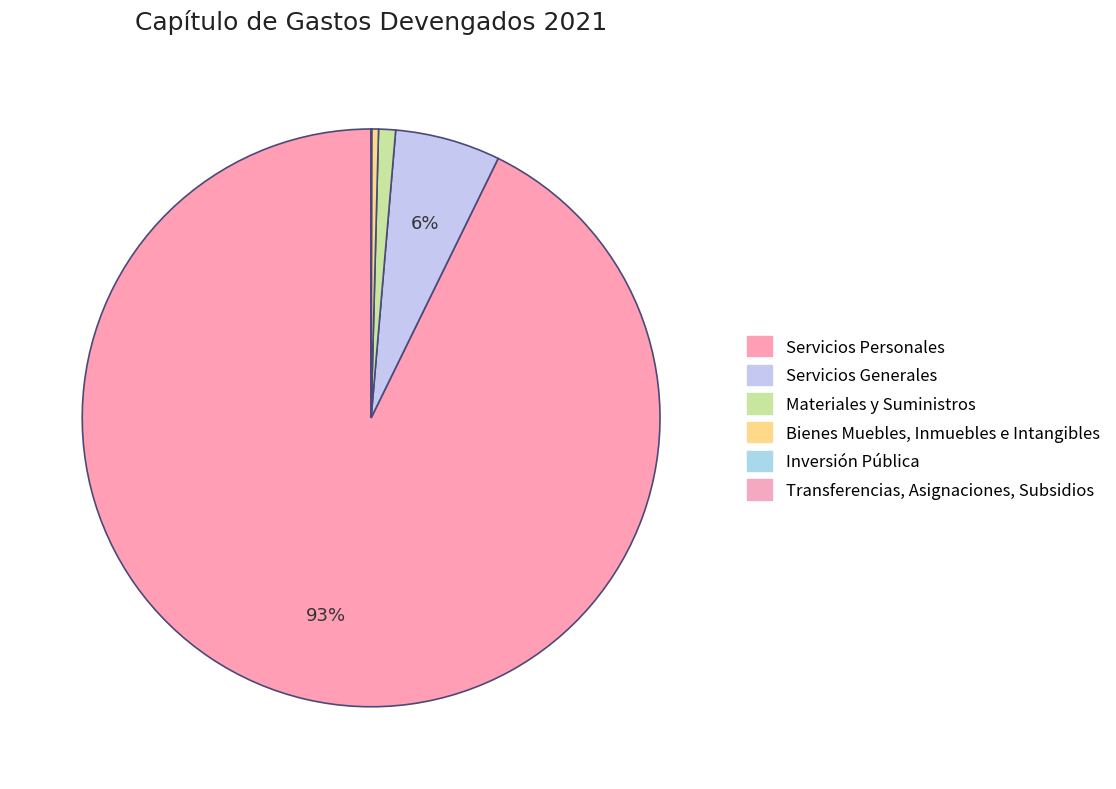

How many slices are in this pie chart?

6